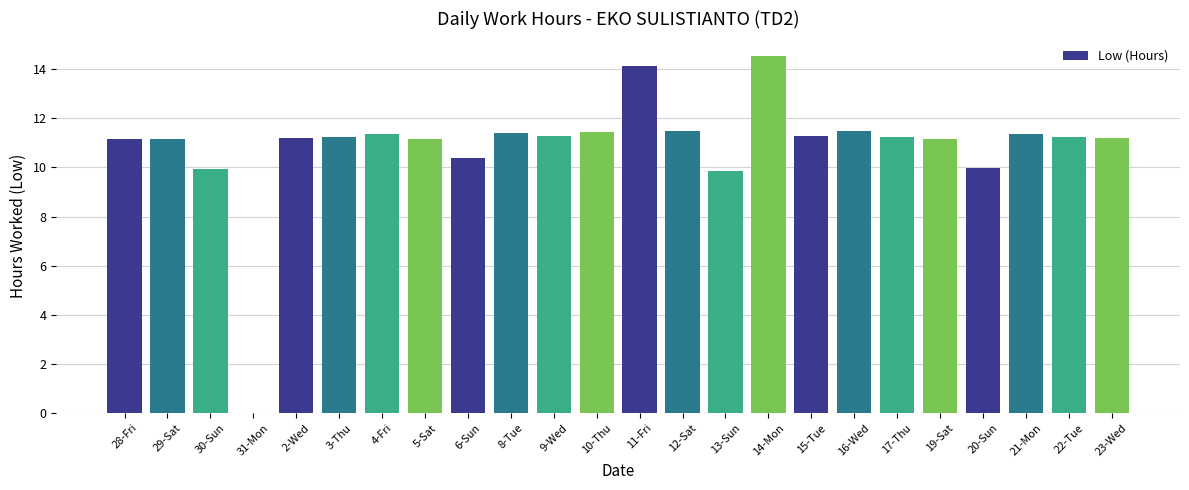

What is the maximum value shown in the chart?

14.5